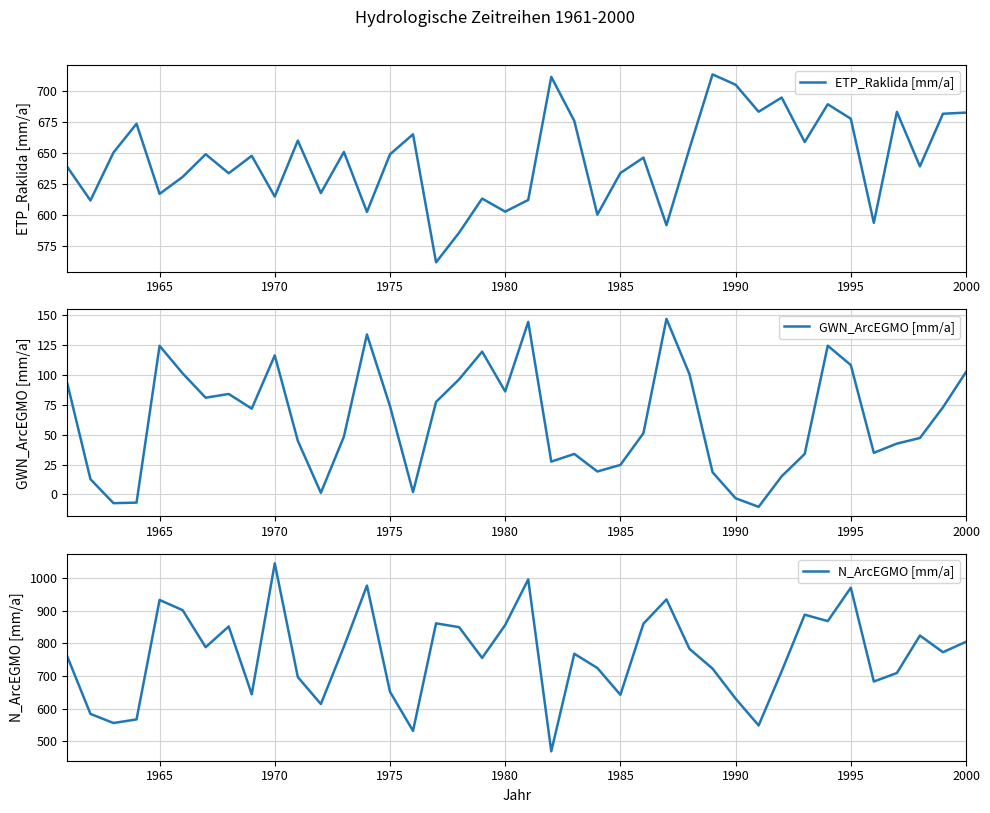

Is it true that ETP_Raklida [mm/a] equals 344.8 at 1990?

False